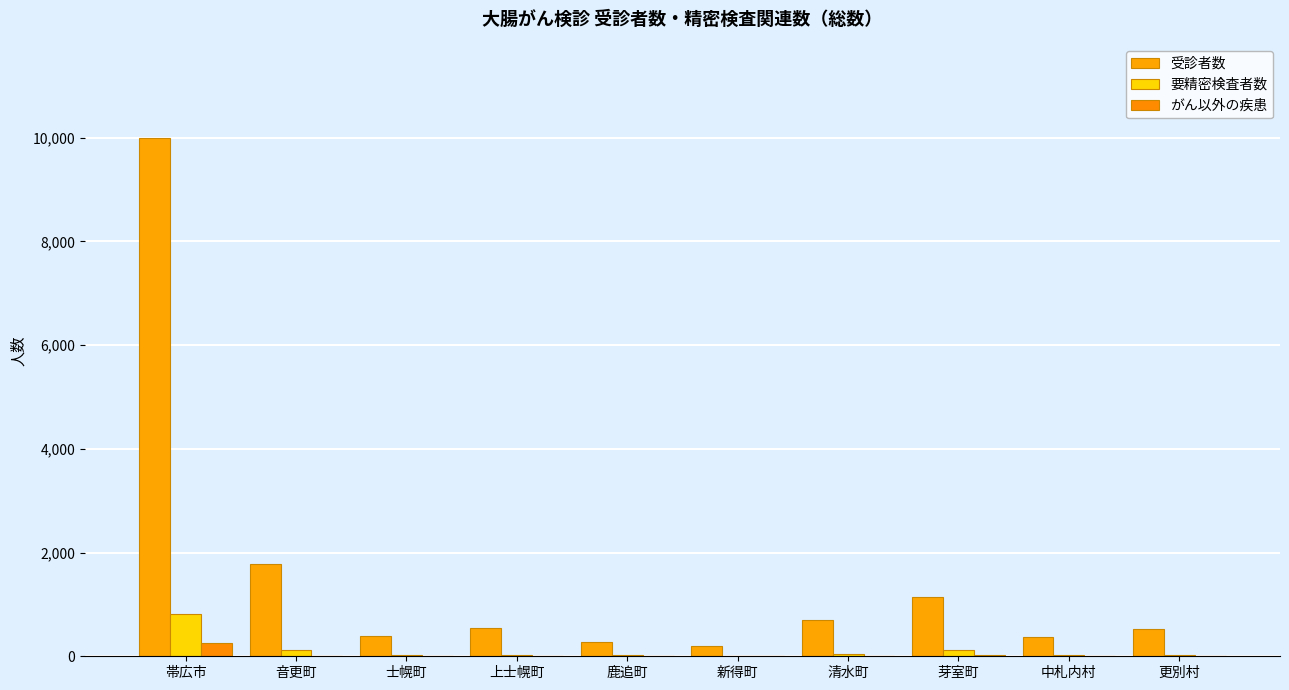

What is the value of the 要精密検査者数 bar at the 1st from the left?

820